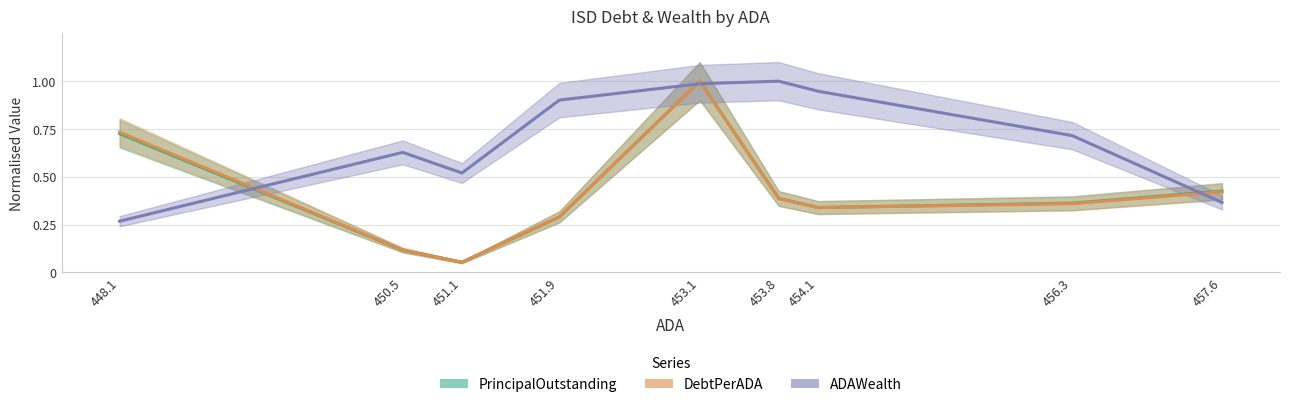

Is the value of DebtPerADA at 448.1 greater than the value of PrincipalOutstanding at 453.1?

No